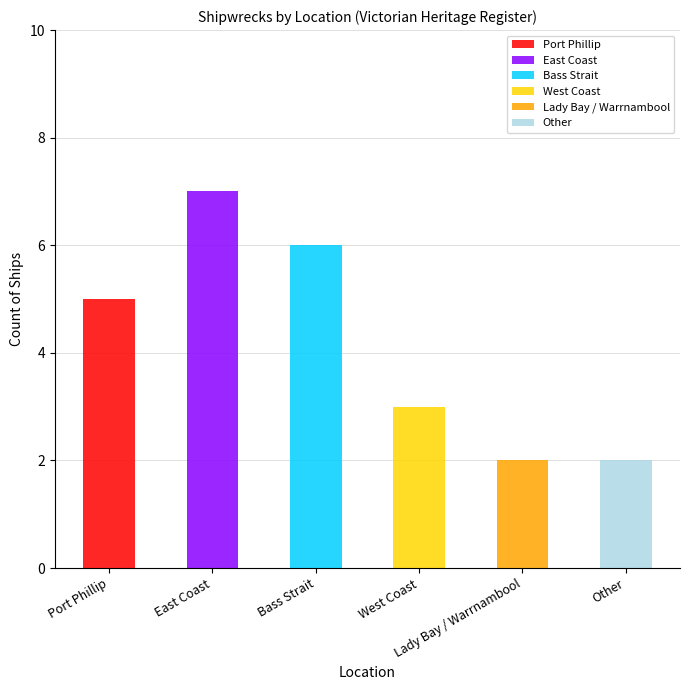

Reading left to right, what are all the values shown in this chart?

Port Phillip=5	East Coast=7	Bass Strait=6	West Coast=3	Lady Bay / Warrnambool=2	Other=2